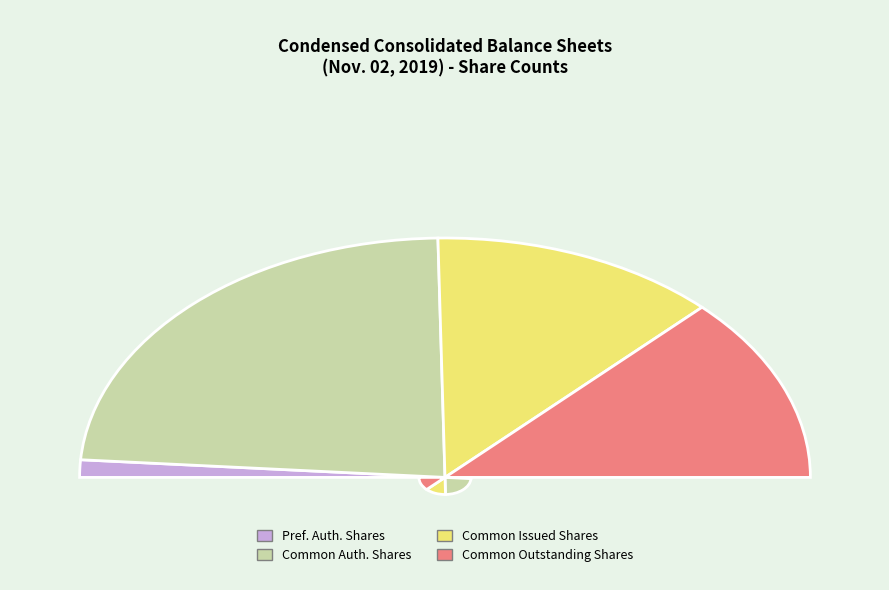

The Common stock, authorized shares slice represents 61% of the pie. True or false?

False